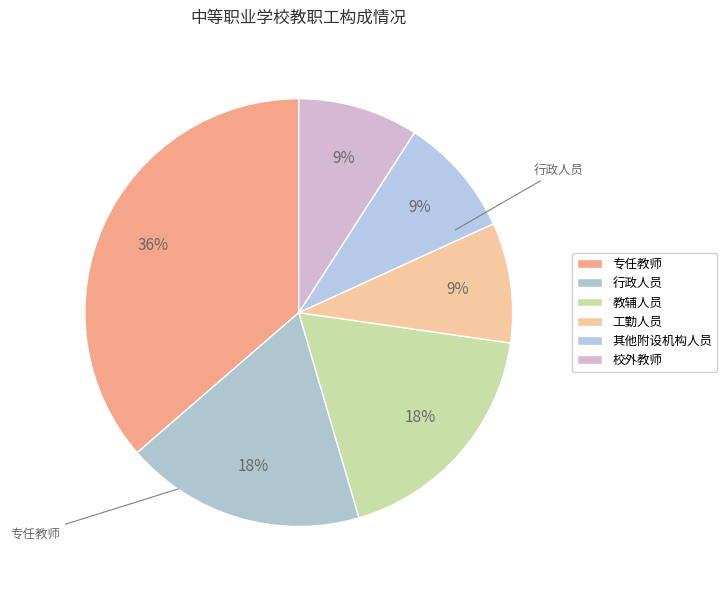

To the nearest percent, what is the combined percentage of 专任教师 and 其他附设机构人员?

45%